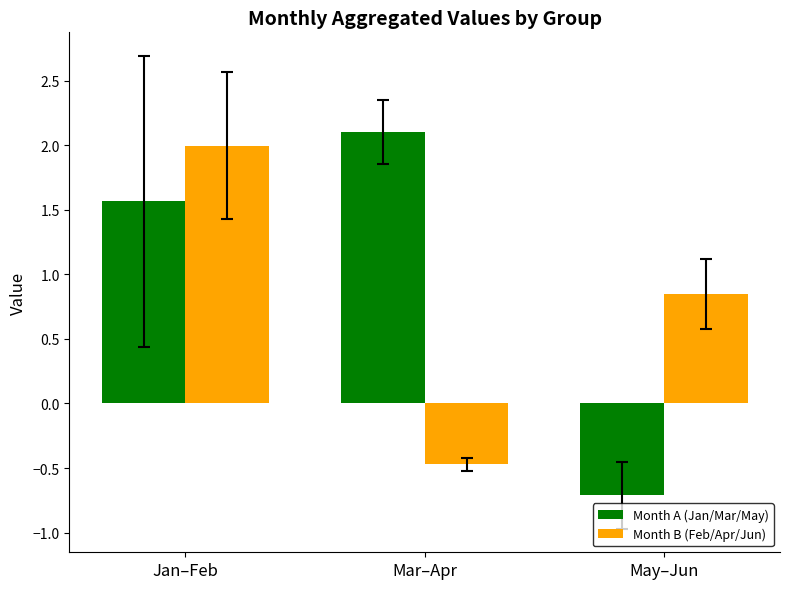

Which label corresponds to the largest value in the chart?

Mar–Apr